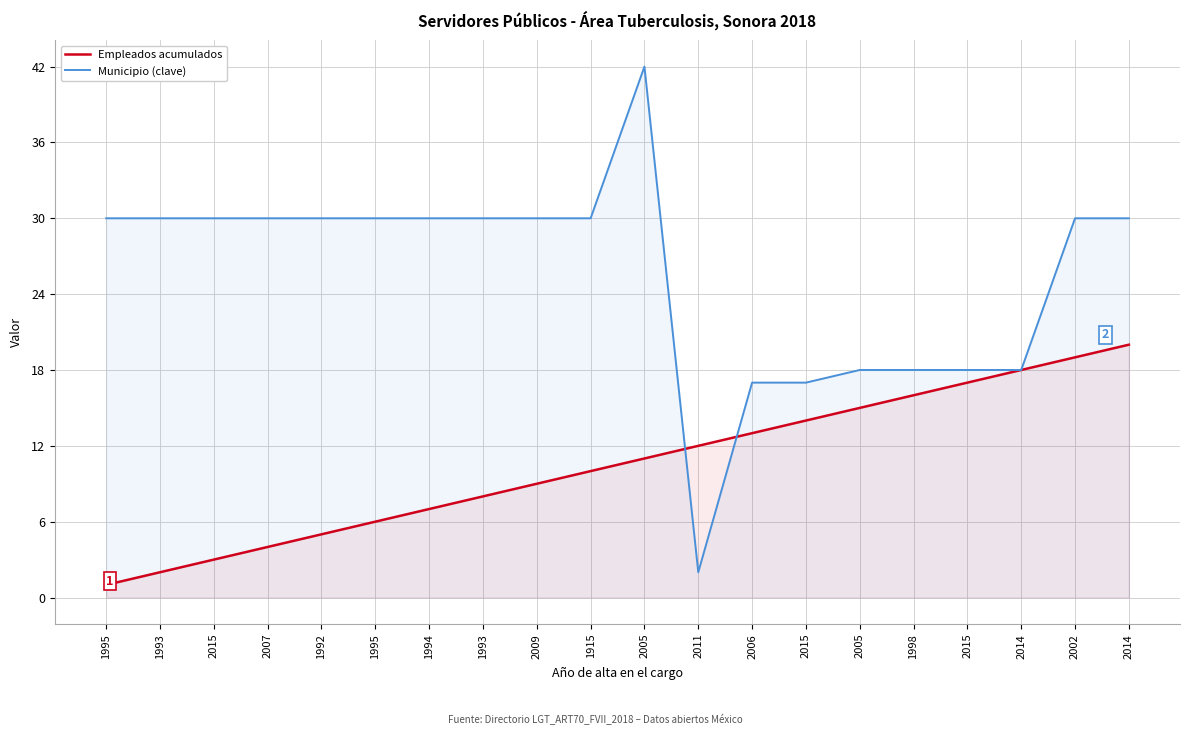

The Municipio (clave) series shows 41 at 2002. True or false?

False